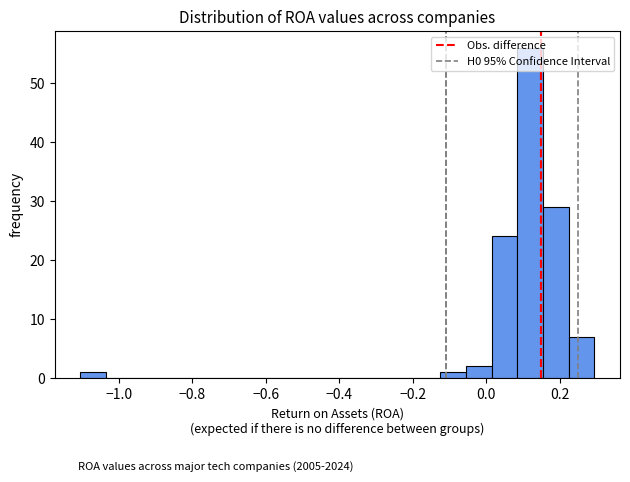

Around what value on the x-axis is the tallest bar? Give the approximate position of its centre, as read against the axis.

0.12